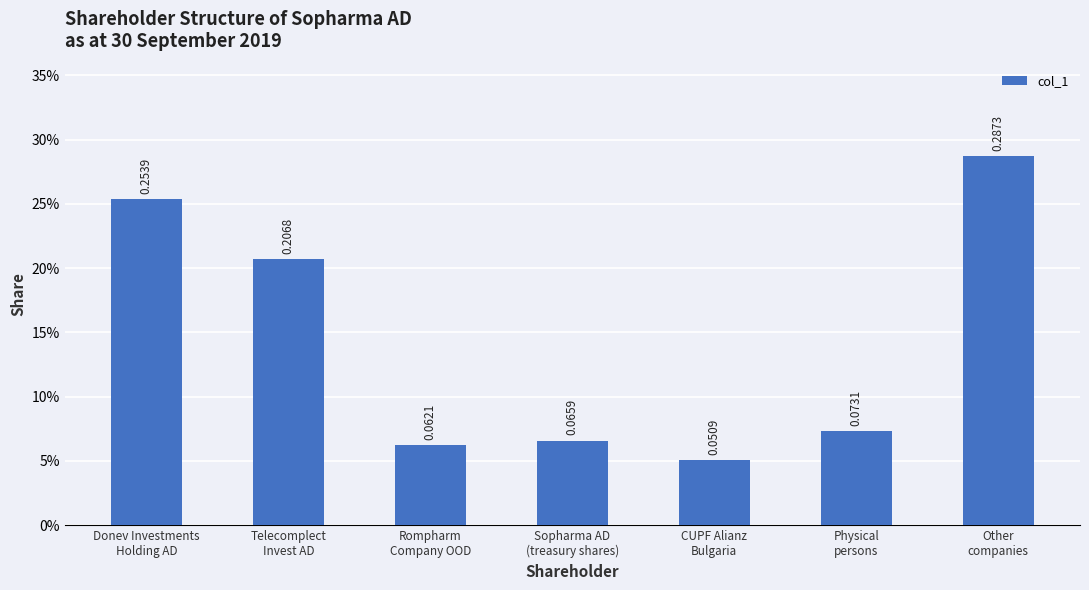

What is the label of the 1st bar from the left?

Donev Investments
Holding AD